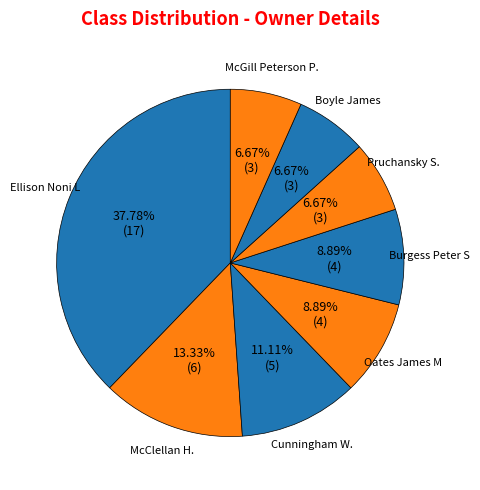

Does Ellison Noni L represent more than half of the total?

No